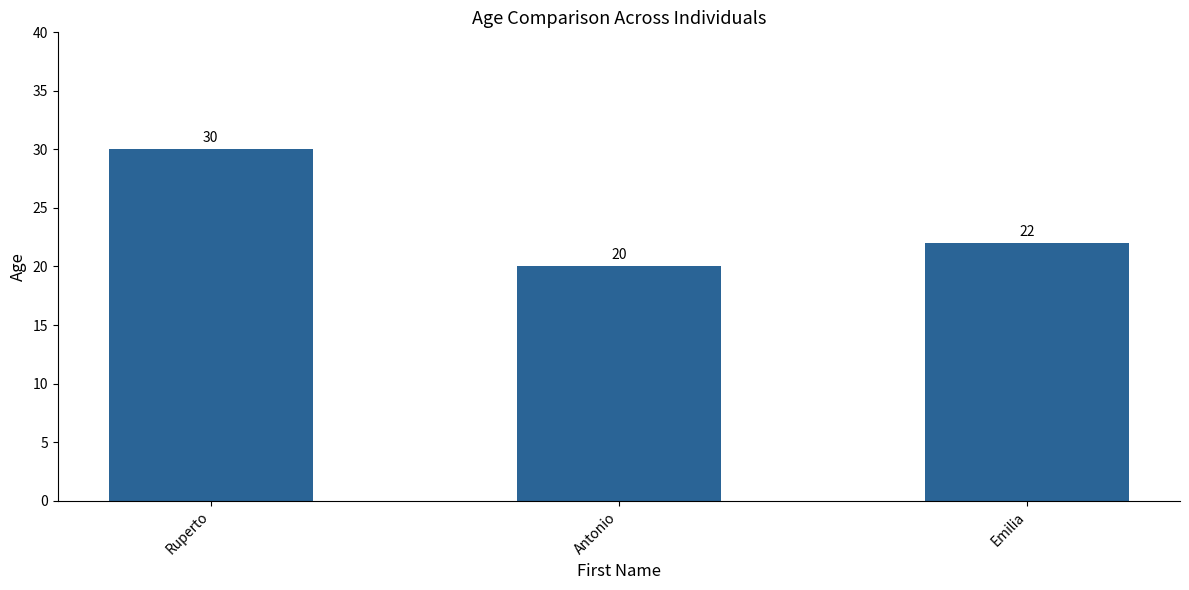

What is the average value?

24